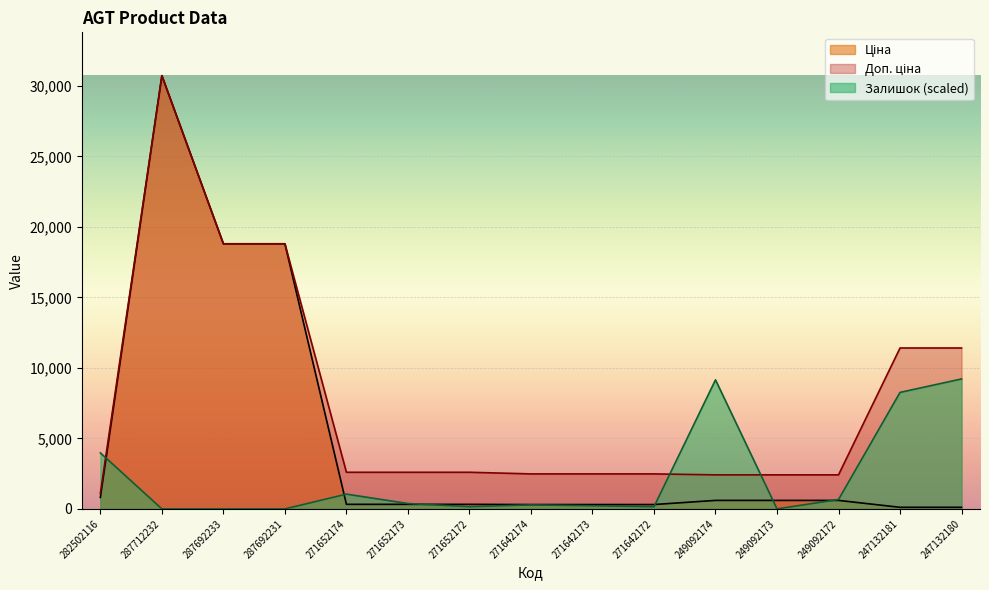

Between which two adjacent categories do Залишок and Доп. ціна first intersect?

282502116 and 287712232